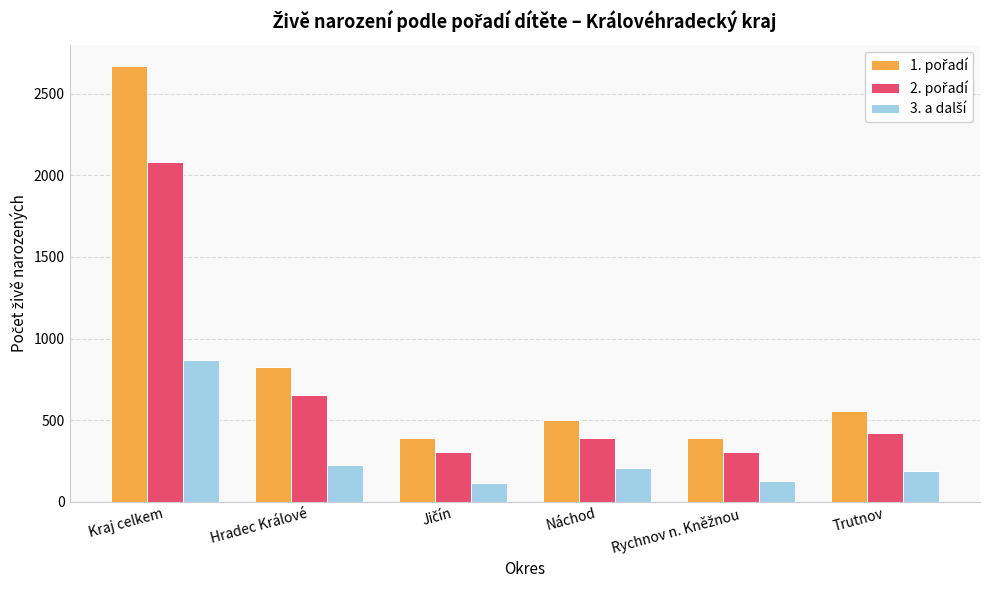

What is the total value across all series at Hradec Králové?

1709